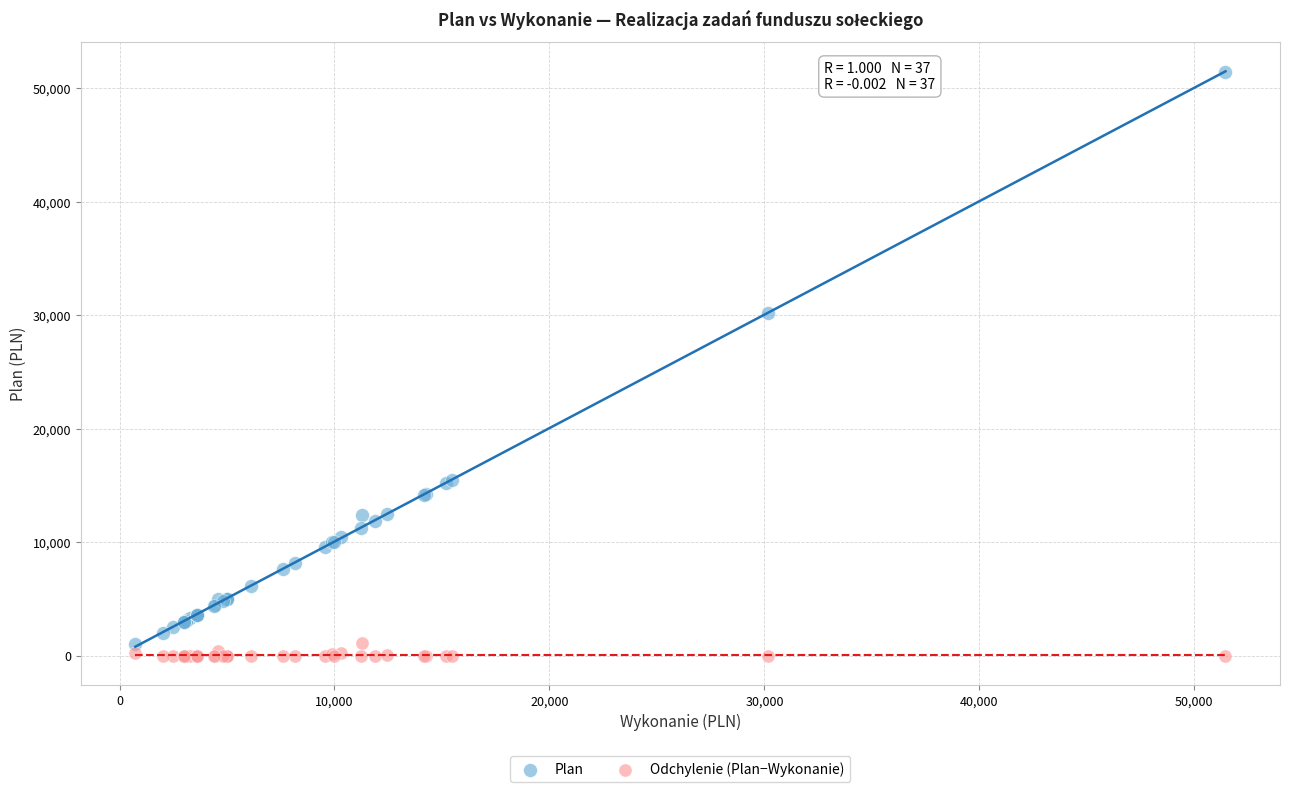

Which series has the widest spread of Y values?

Plan